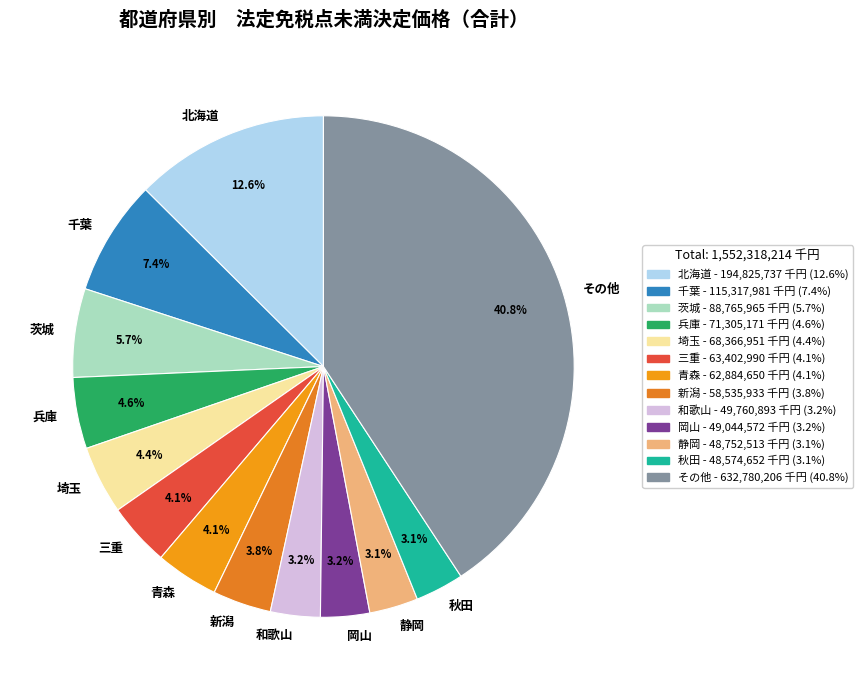

To the nearest percent, what is the difference between the largest and smallest slice percentages?

38%